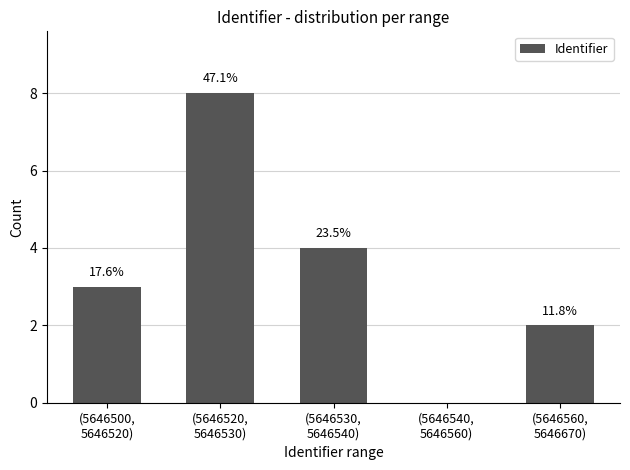

The value at (5646500,
5646520) is 2. True or false?

False